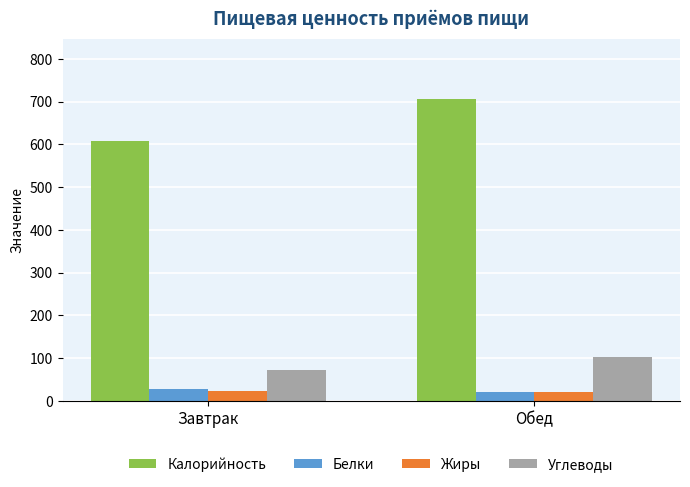

Is the value of Калорийность at Обед greater than the value of Углеводы at Завтрак?

Yes